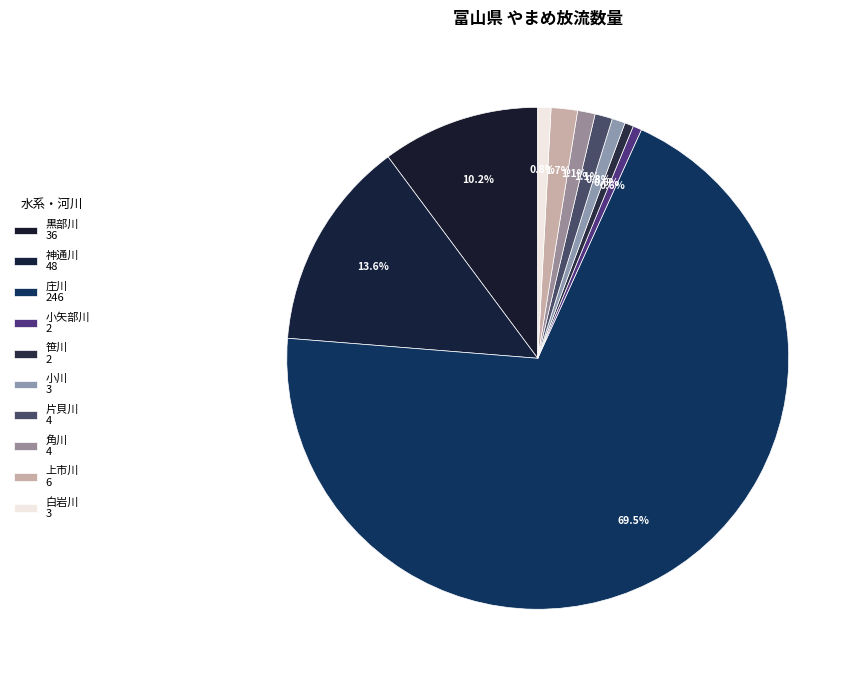

Which slice represents more than half of the pie?

庄川